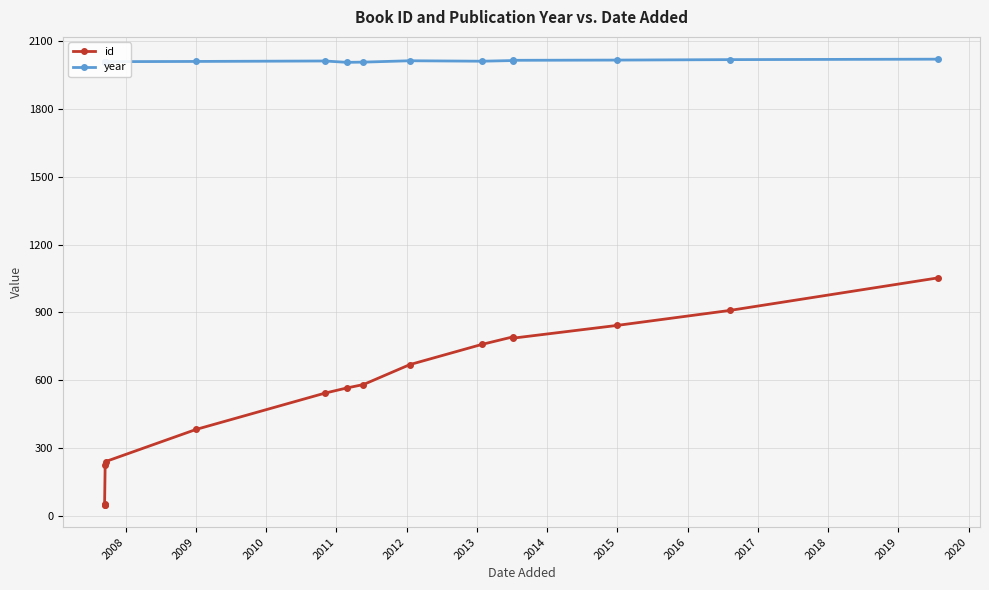

What is the value of the year point at the 5th from the left?

2007